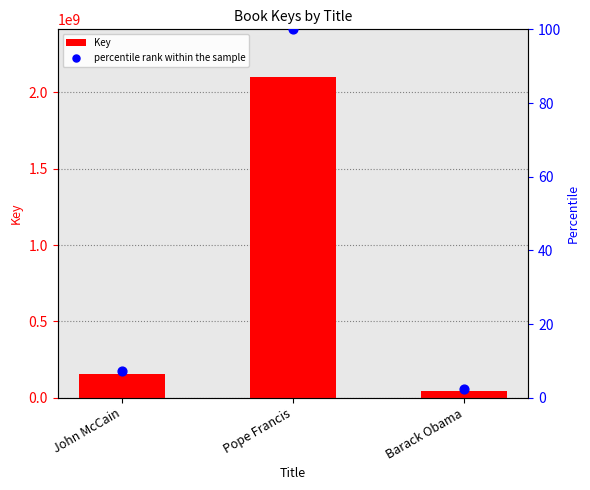

At how many categories does at least one series exceed 2067723345?

1